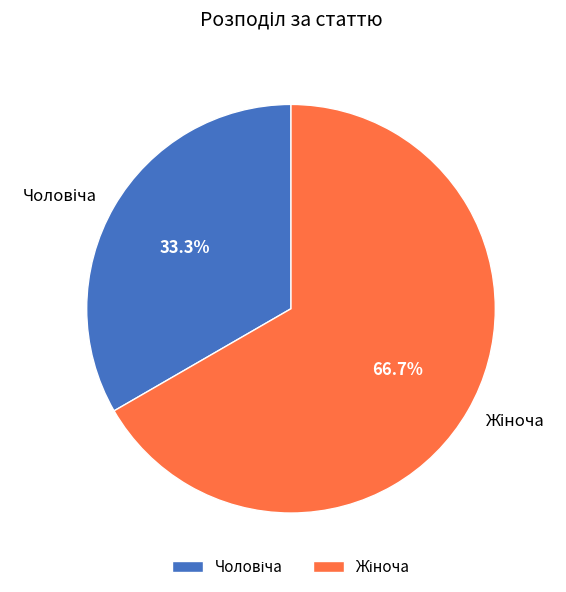

How many segments does this pie chart have?

2